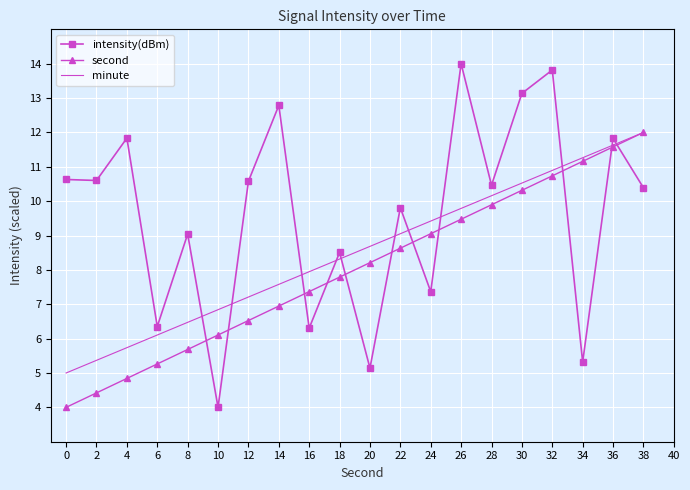

Where do intensity(dBm) and minute first cross each other?

8 and 10